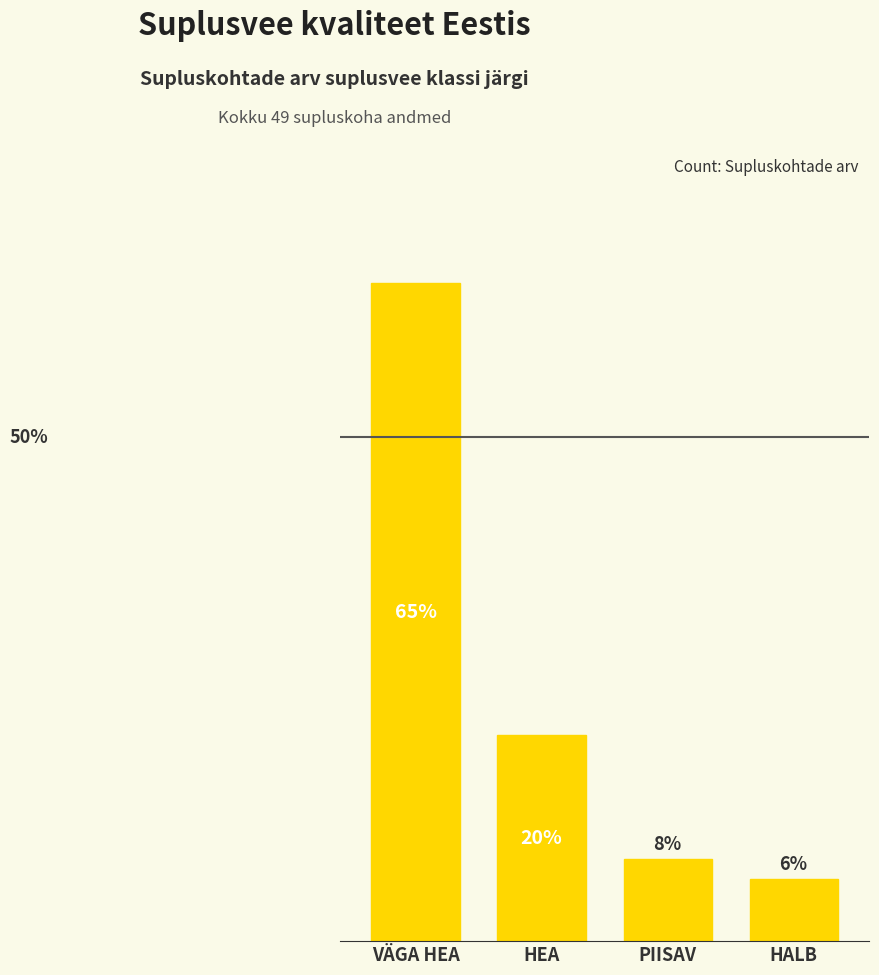

Does the chart contain any negative values?

No